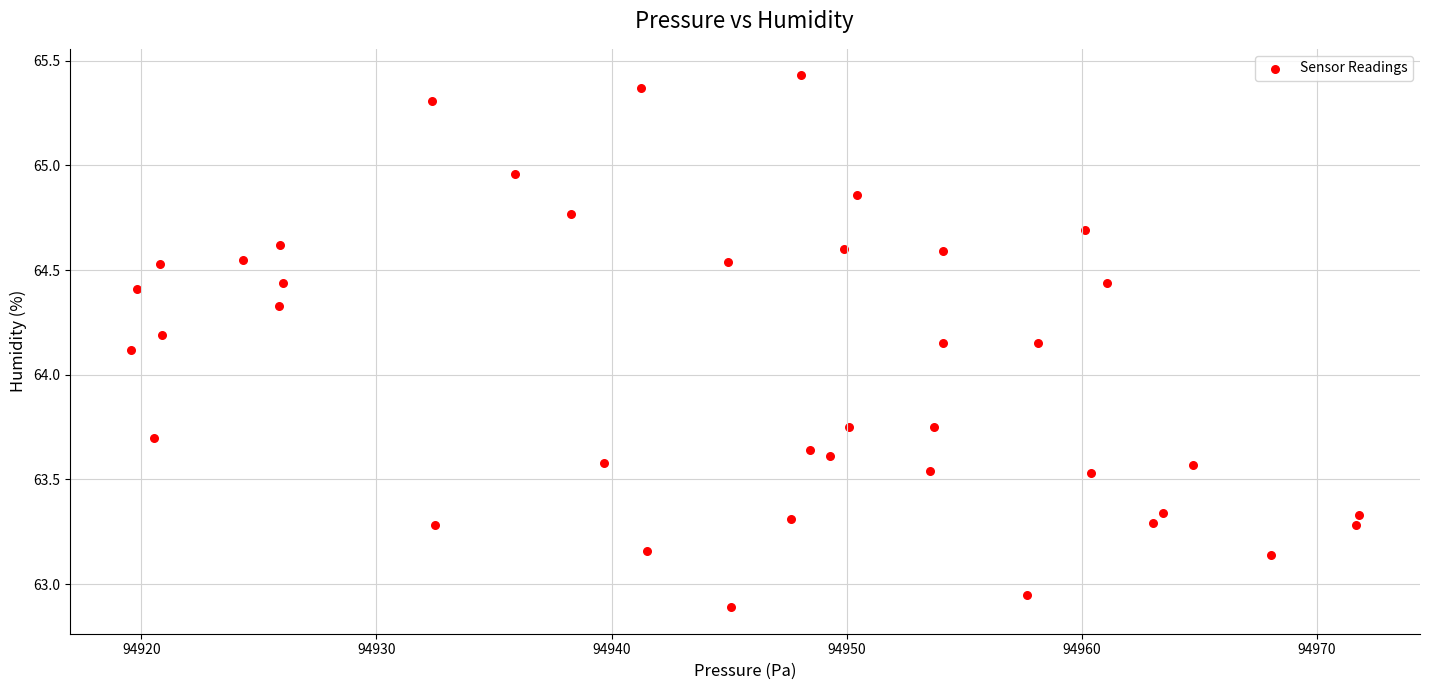

What Y value in the scatter plot is closest to 64?

64.1